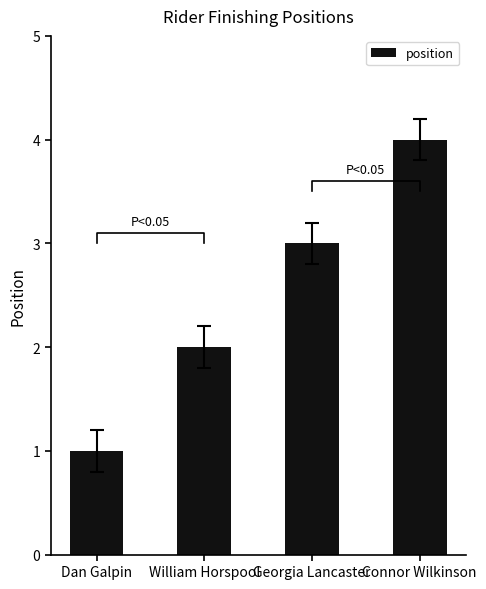

Reading left to right, extract all data points from this chart.

Dan Galpin=1	William Horspool=2	Georgia Lancaster=3	Connor Wilkinson=4